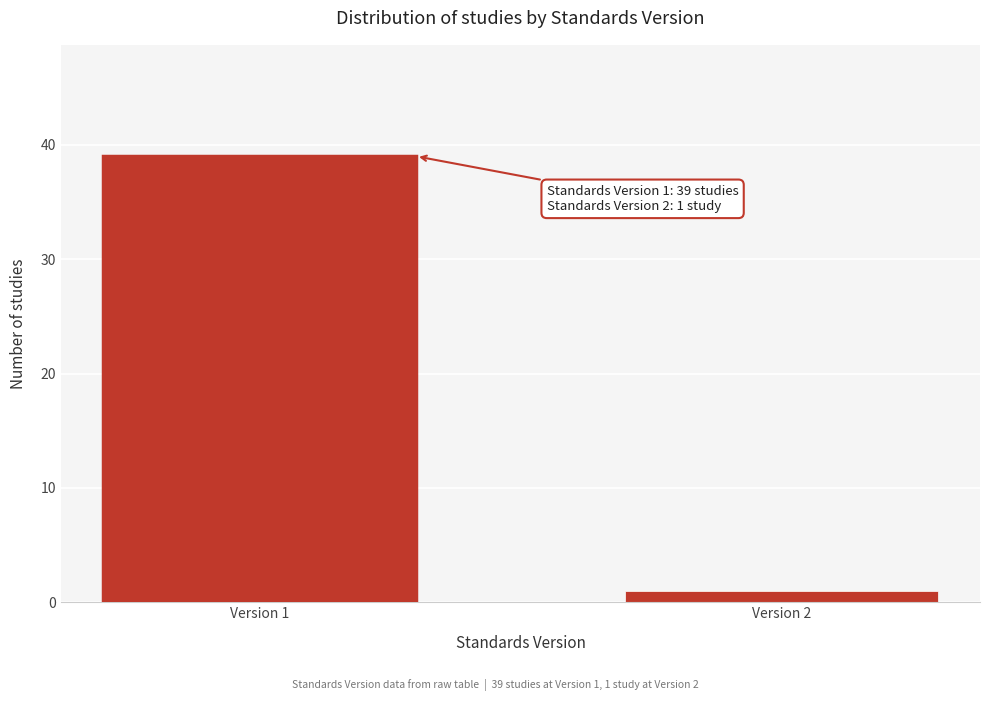

Reading left to right, transcribe all the data shown in this chart.

Version 1=39	Version 2=1